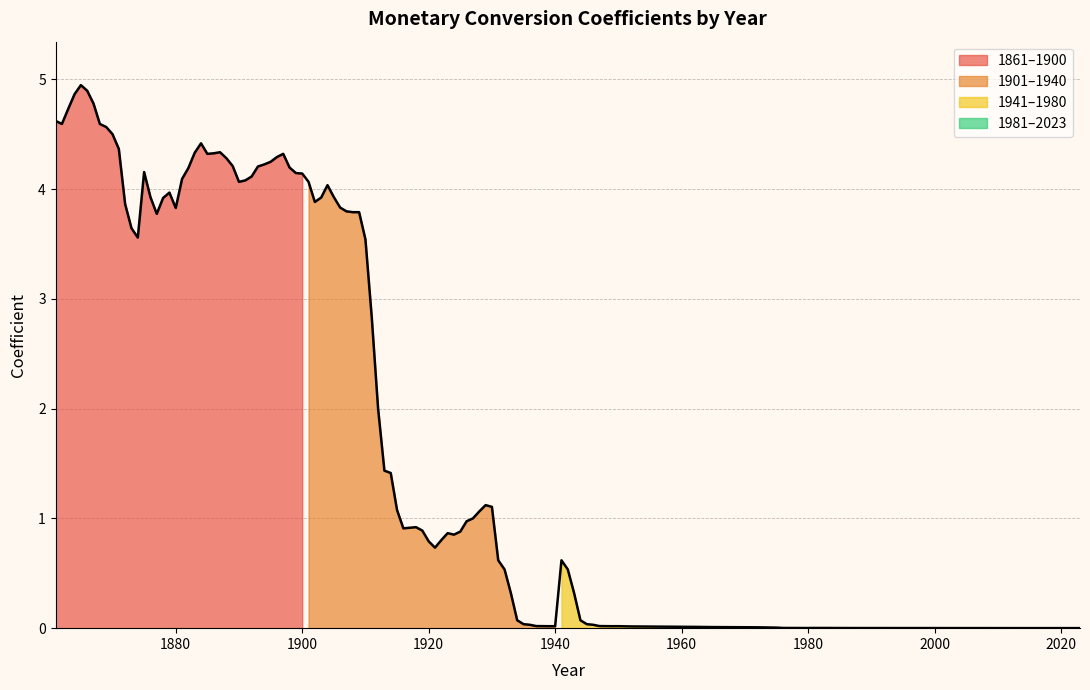

Which series has the largest range (max minus min)?

1901-1940